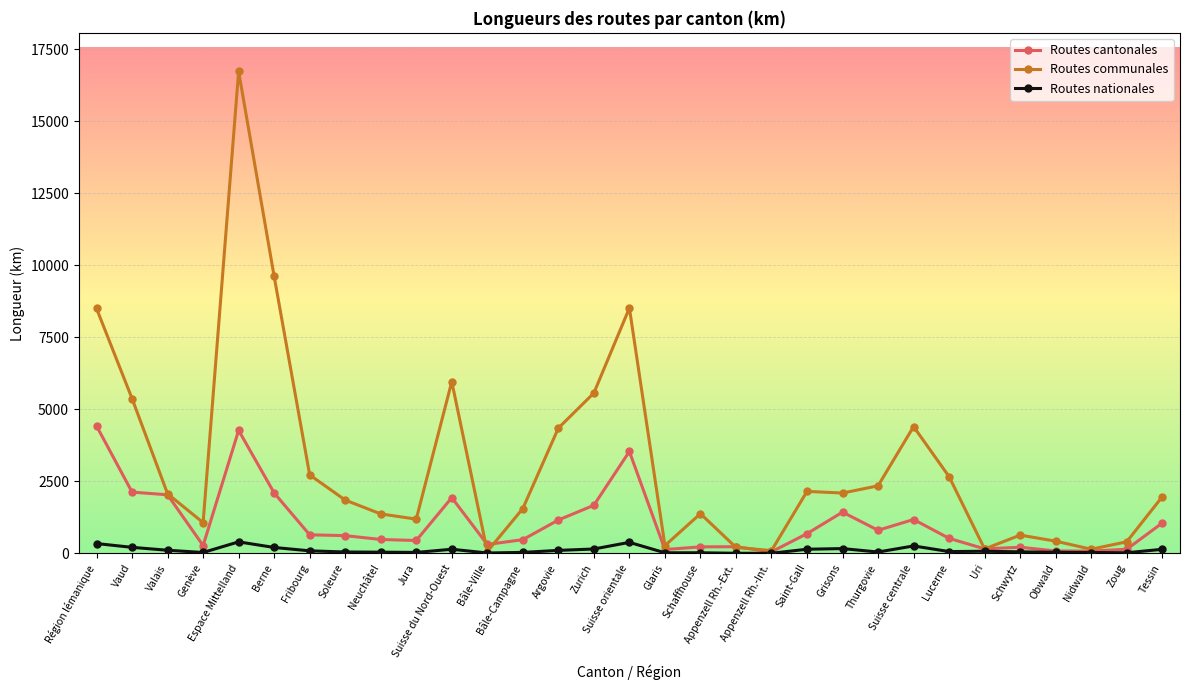

What is the greatest value displayed?

16730.0